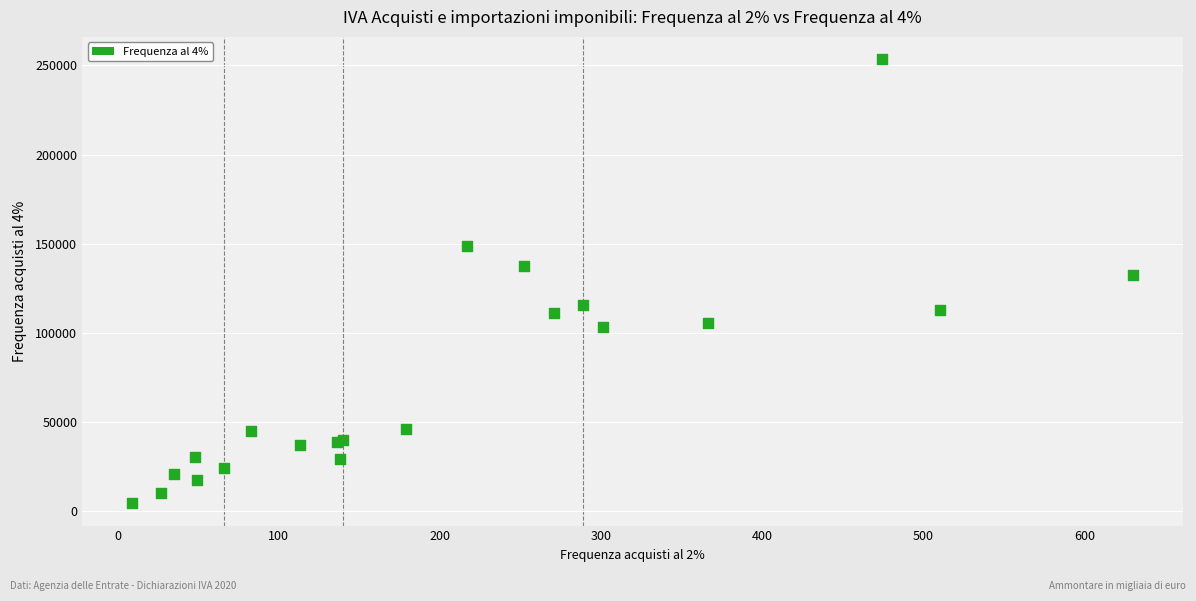

What Y value in the scatter plot is closest to 128950?

132453